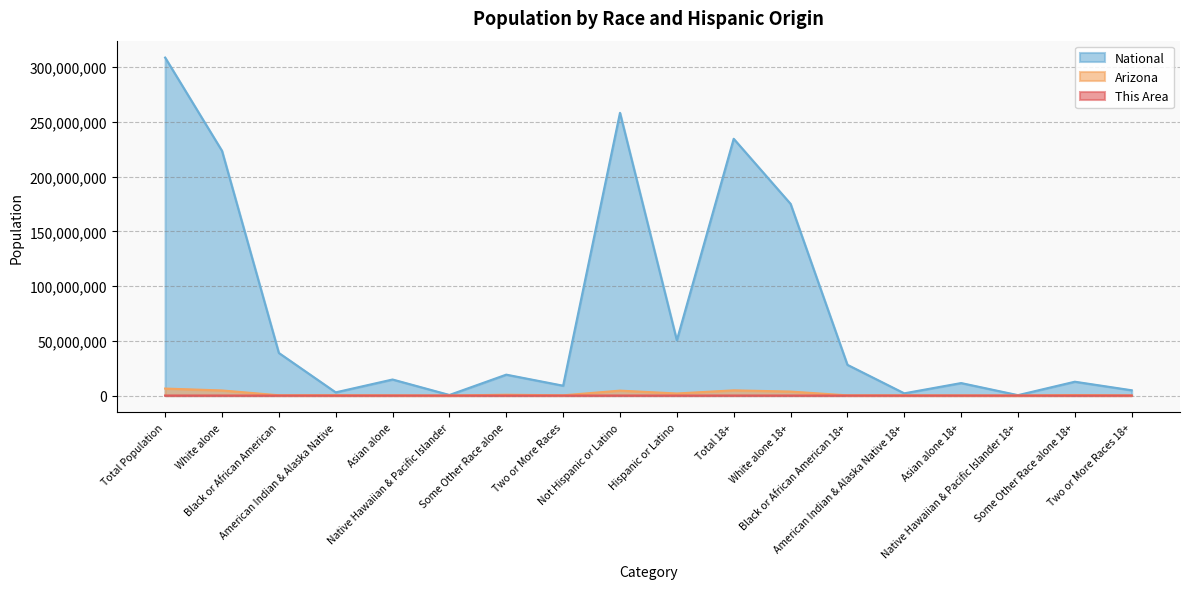

Reading right to left, what are all the values shown in this chart?

This Area: Two or More Races 18+=522	Some Other Race alone 18+=886	Native Hawaiian & Pacific Islander 18+=19	Asian alone 18+=850	American Indian & Alaska Native 18+=239	Black or African American 18+=415	White alone 18+=23013	Total 18+=25944	Hispanic or Latino=5241	Not Hispanic or Latino=25688	Two or More Races=900	Some Other Race alone=1220	Native Hawaiian & Pacific Islander=25	Asian alone=1035	American Indian & Alaska Native=318	Black or African American=546	White alone=26885	Total Population=30929
Arizona: Two or More Races 18+=112042	Some Other Race alone 18+=483340	Native Hawaiian & Pacific Islander 18+=9221	Asian alone 18+=136153	American Indian & Alaska Native 18+=197974	Black or African American 18+=182710	White alone 18+=3641563	Total 18+=4763003	Hispanic or Latino=1895149	Not Hispanic or Latino=4496868	Two or More Races=218300	Some Other Race alone=761716	Native Hawaiian & Pacific Islander=12648	Asian alone=176695	American Indian & Alaska Native=296529	Black or African American=259008	White alone=4667121	Total Population=6392017
National: Two or More Races 18+=4840677	Some Other Race alone 18+=12651574	Native Hawaiian & Pacific Islander 18+=382409	Asian alone 18+=11422616	American Indian & Alaska Native 18+=2043876	Black or African American 18+=28088003	White alone 18+=175134916	Total 18+=234564071	Hispanic or Latino=50477594	Not Hispanic or Latino=258267944	Two or More Races=9009073	Some Other Race alone=19107368	Native Hawaiian & Pacific Islander=540013	Asian alone=14674252	American Indian & Alaska Native=2932248	Black or African American=38929319	White alone=223553265	Total Population=308745538